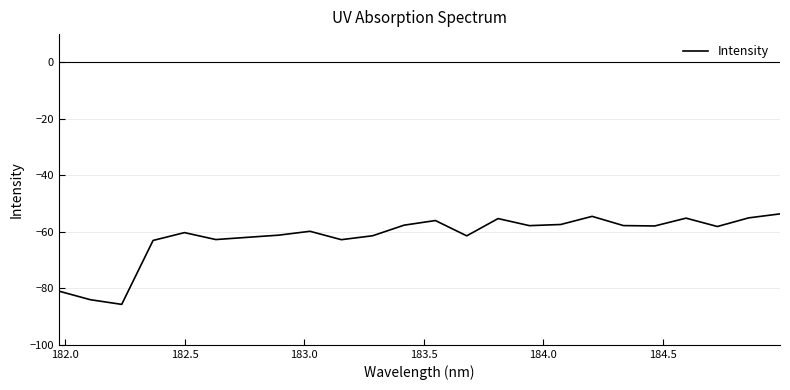

What is the difference between the maximum and minimum values?

32.0